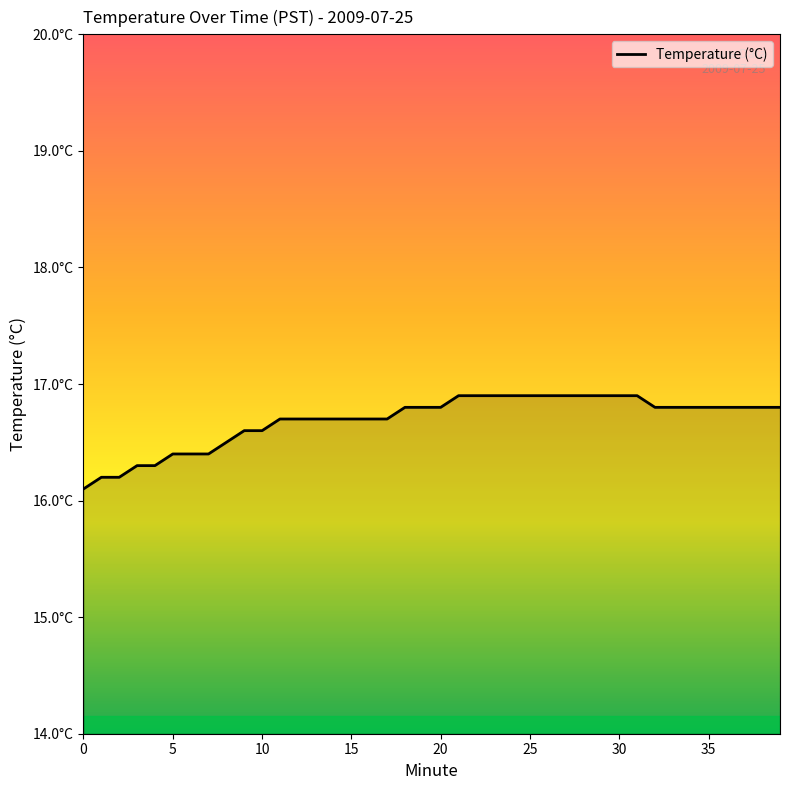

List the labels in order of value, largest first.

21, 22, 23, 24, 25, 26, 27, 28, 29, 30, 31, 18, 19, 20, 32, 33, 34, 35, 36, 37, 38, 39, 11, 12, 13, 14, 15, 16, 17, 9, 10, 8, 5, 6, 7, 3, 4, 1, 2, 0